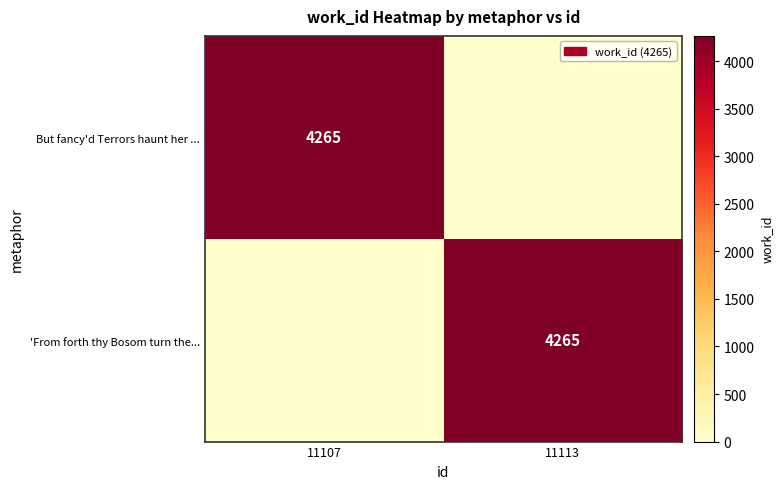

The But fancy'd Terrors haunt her ... series shows 6716 at 11107. True or false?

False